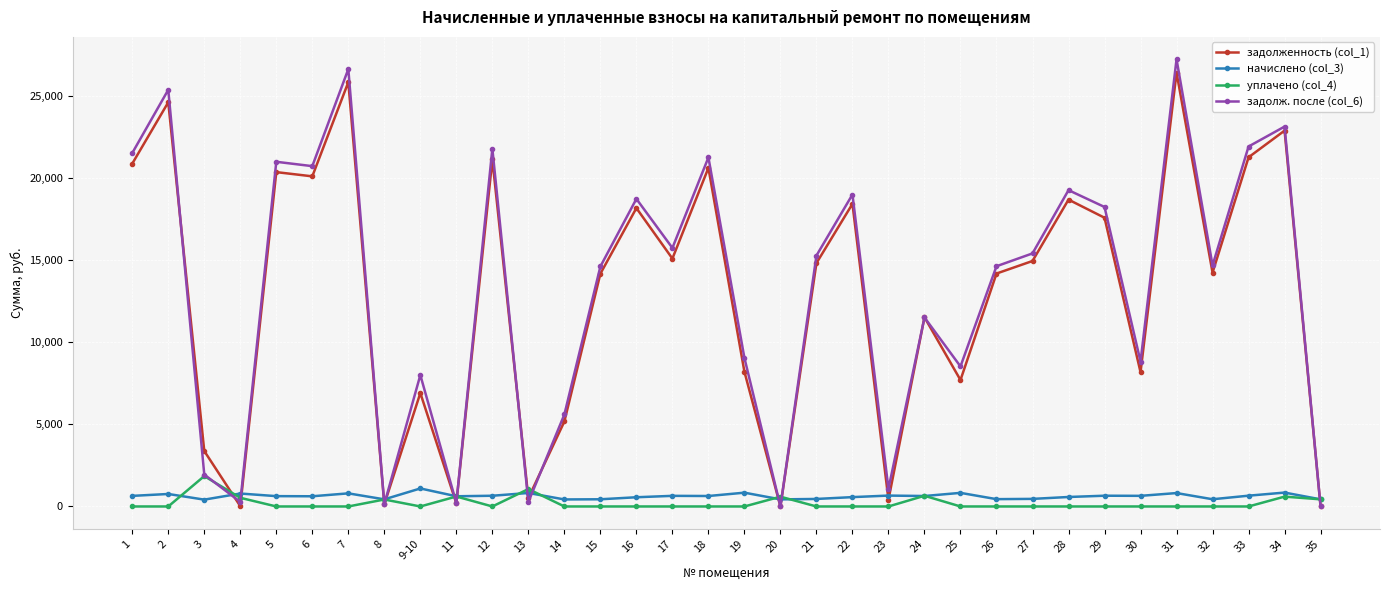

What is the sum of all начислено (col_3) values?

21418.0